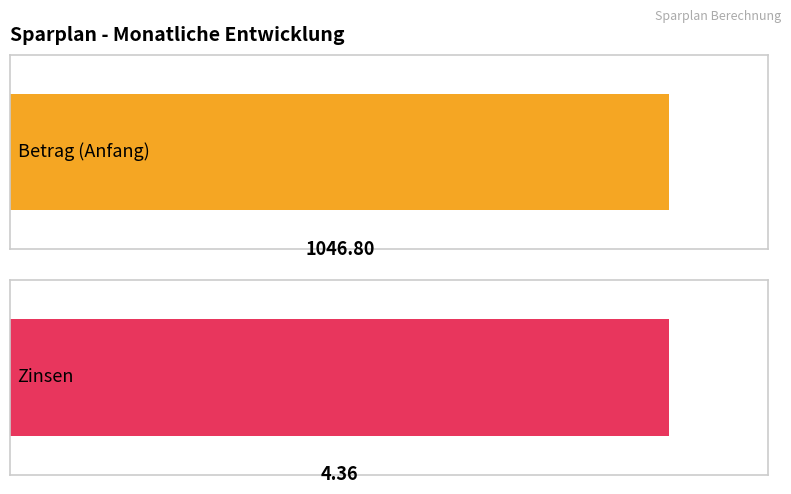

At 8, list the series in order from largest to smallest.

Betrag (Anfang), Zinsen